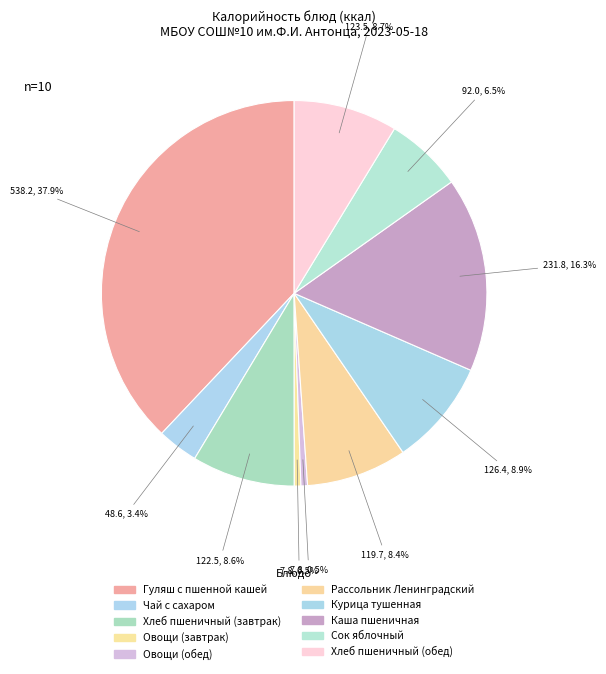

Which slice is the largest?

Гуляш с пшенной кашей